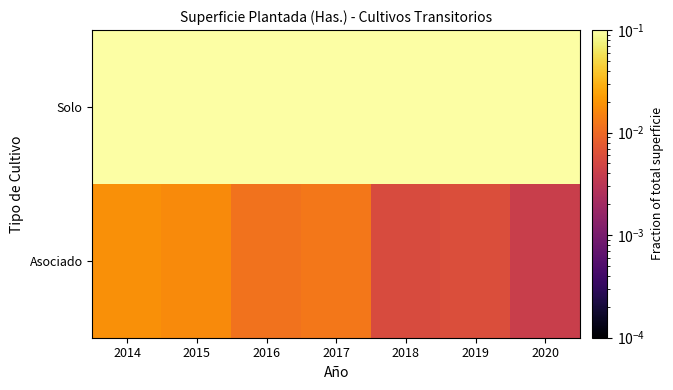

At 2016, list the series in order from largest to smallest.

Solo, Asociado